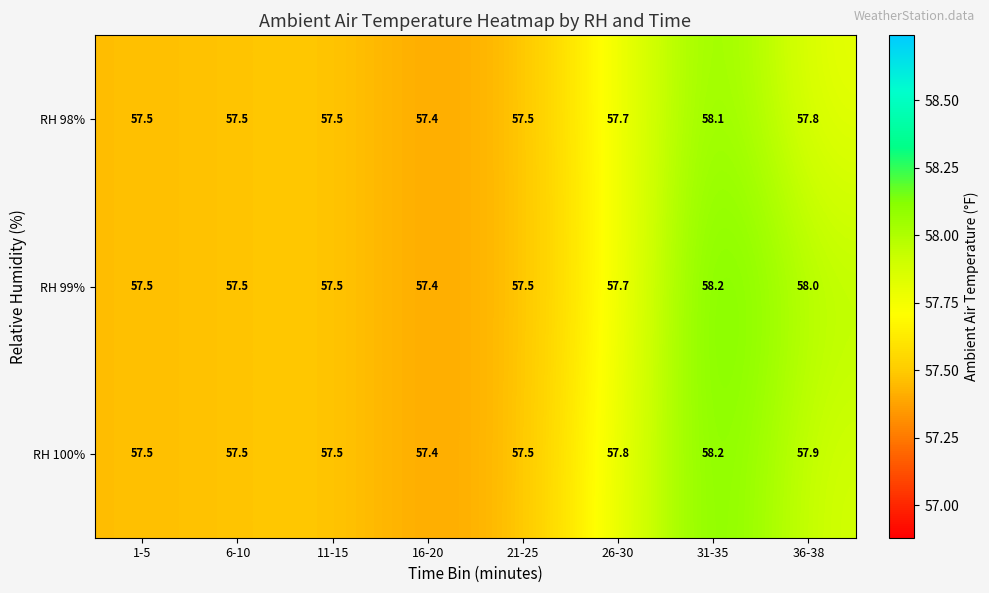

The value of RH 100% at 36-38 is 57.9. True or false?

True